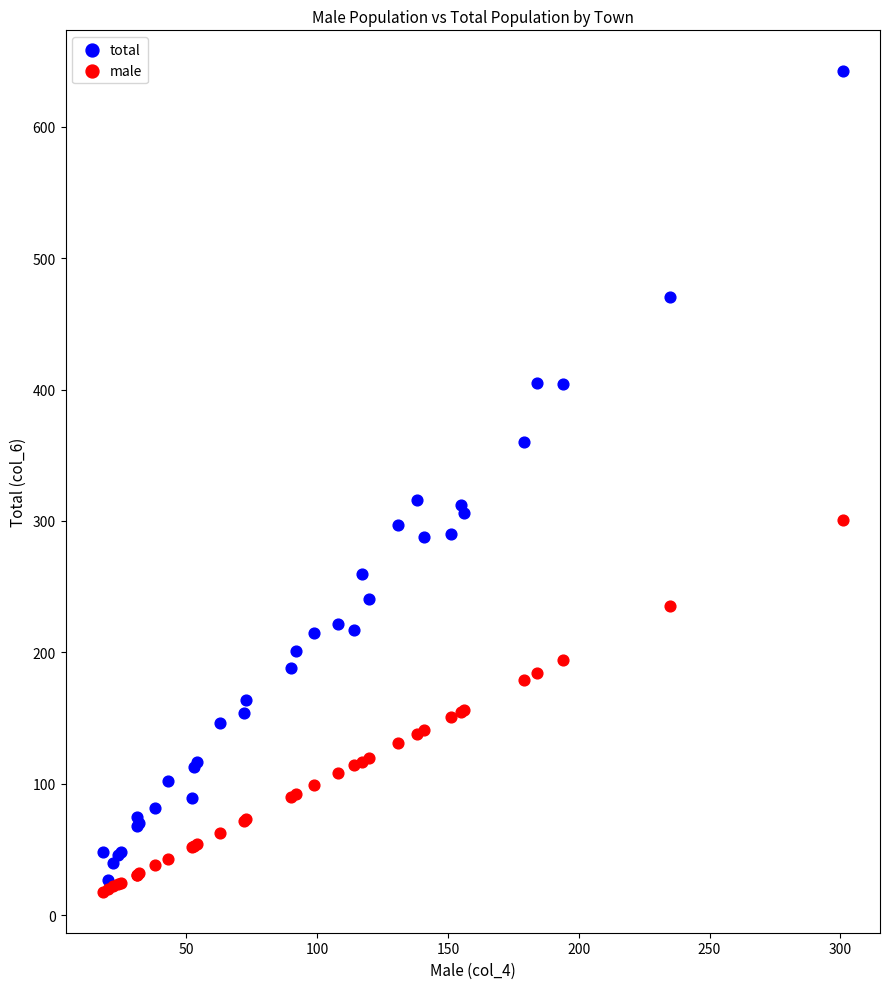

Which series reaches the maximum Y coordinate?

total